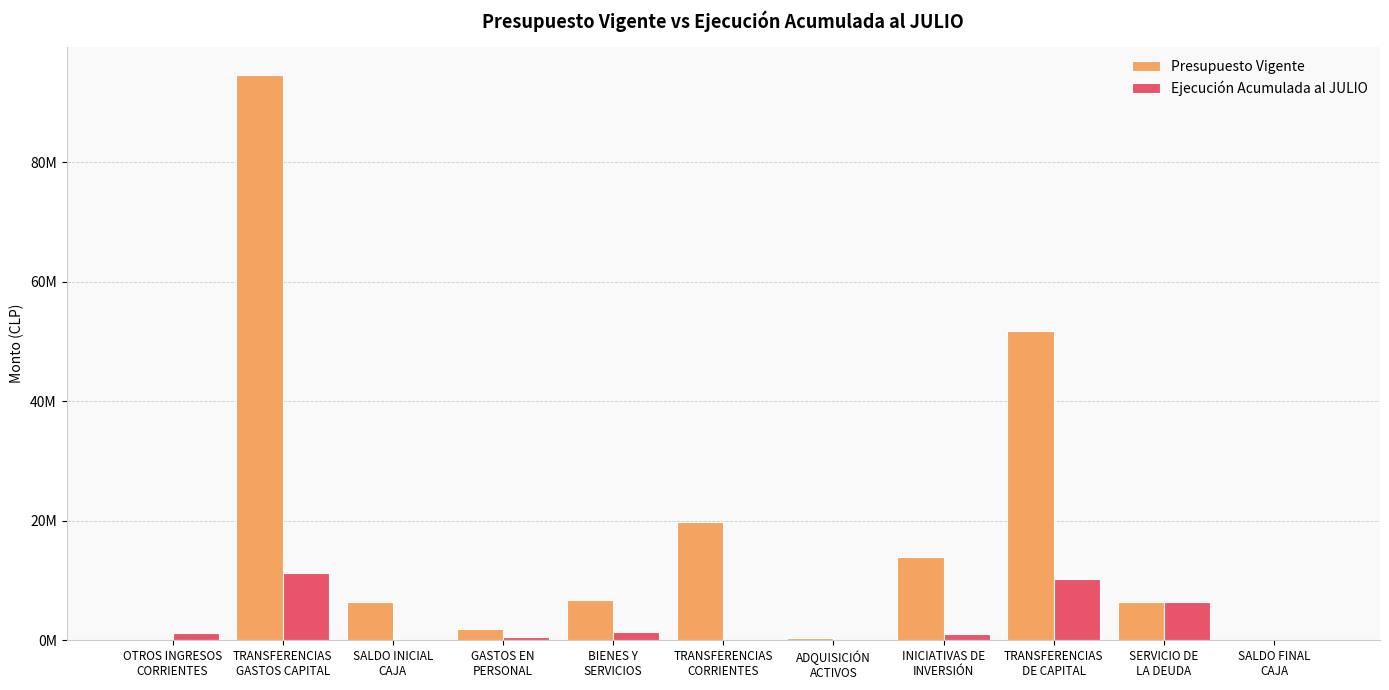

Is the value of Presupuesto Vigente at TRANSFERENCIAS
CORRIENTES greater than the value of Ejecución Acumulada al JULIO at ADQUISICIÓN
ACTIVOS?

Yes